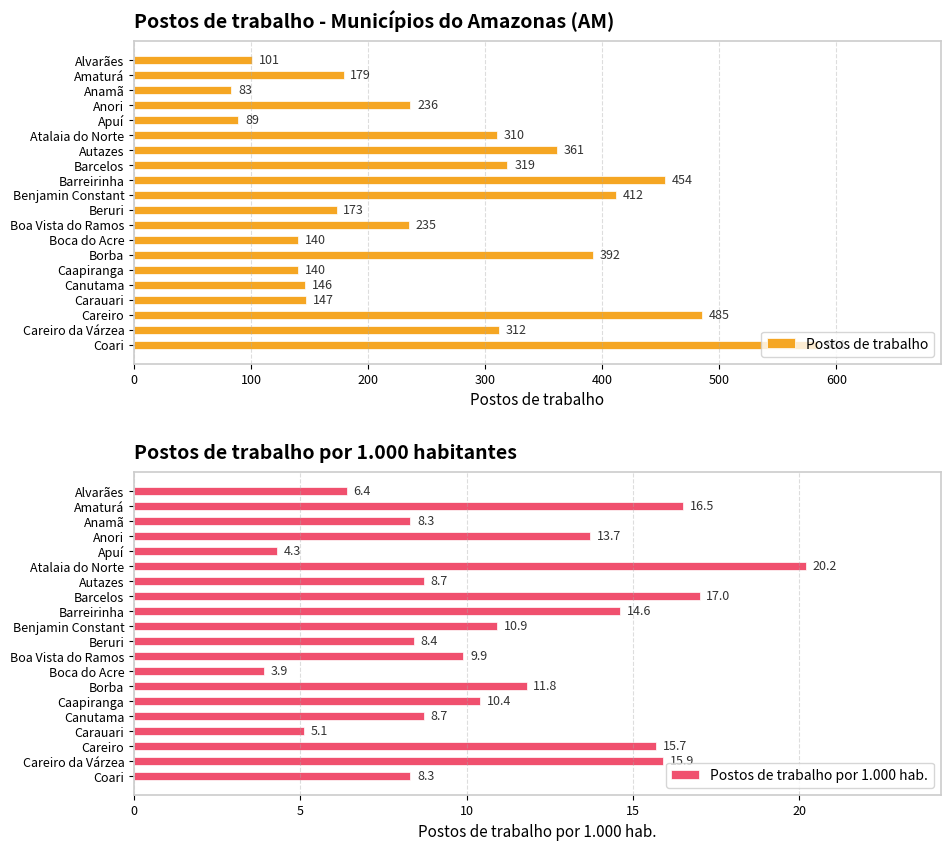

What is the difference between the second highest and minimum values in the Postos de trabalho por 1.000 hab. series?

13.1